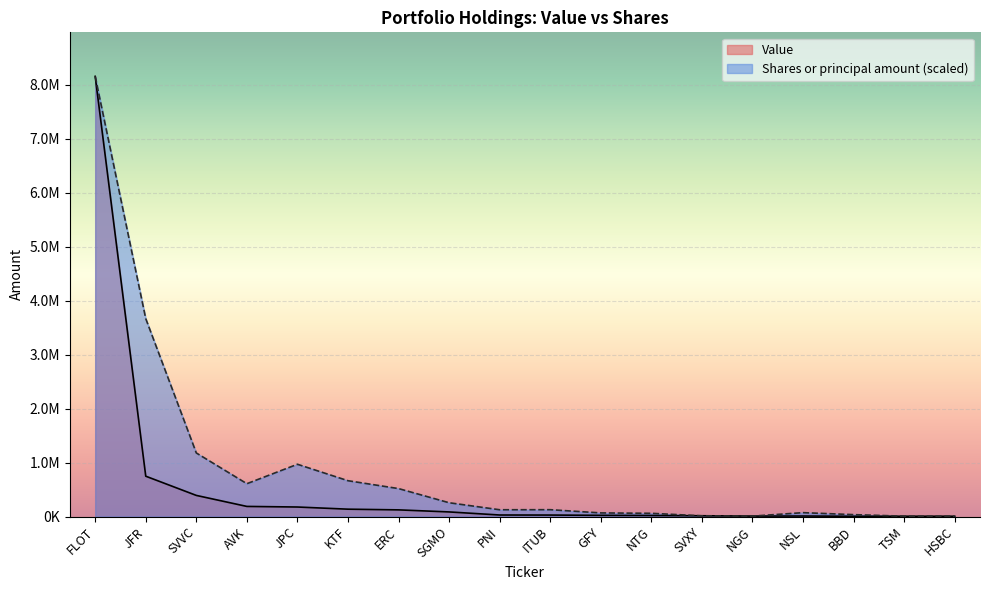

Which series changed the most between GFY and NTG?

Shares or principal amount